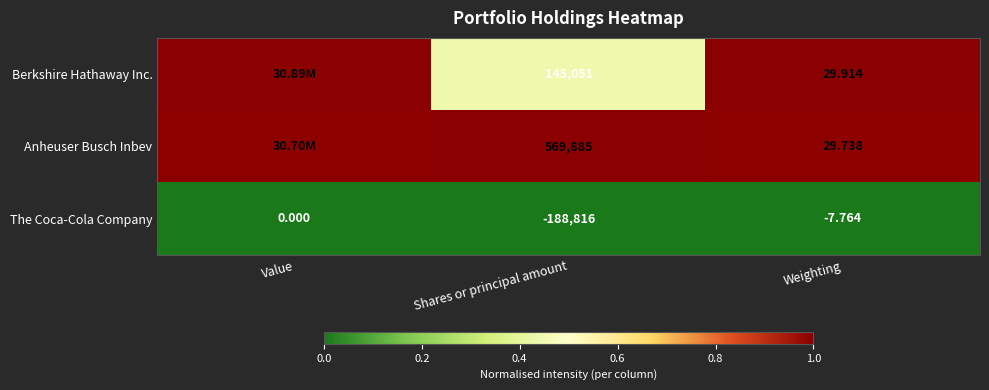

At which label does The Coca-Cola Company reach its peak?

Value